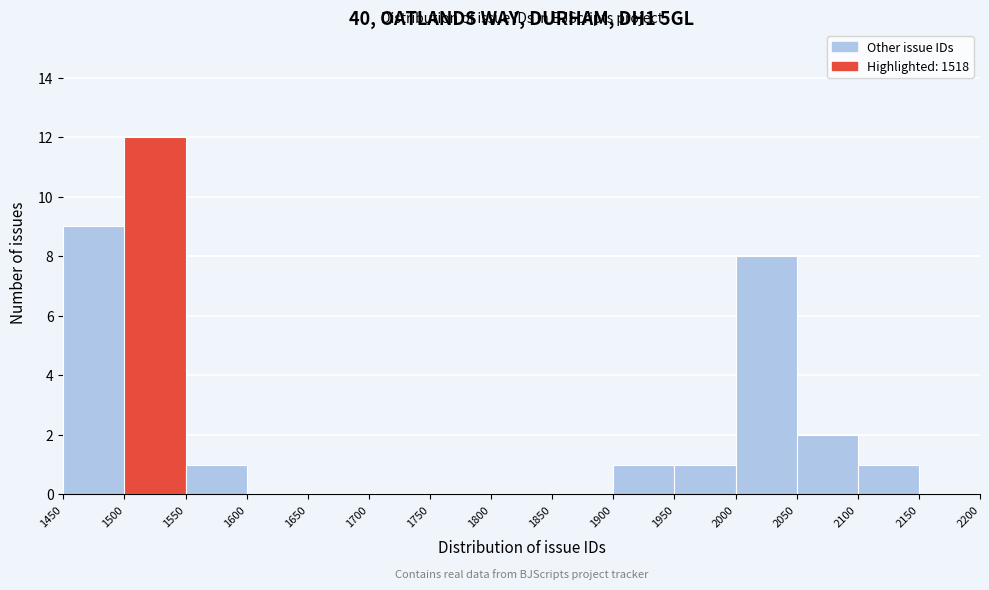

How tall is the bar that spans 1500 to 1550 on the x-axis? The values are not printed on the chart, so give them approximately, as read against the axis.

12